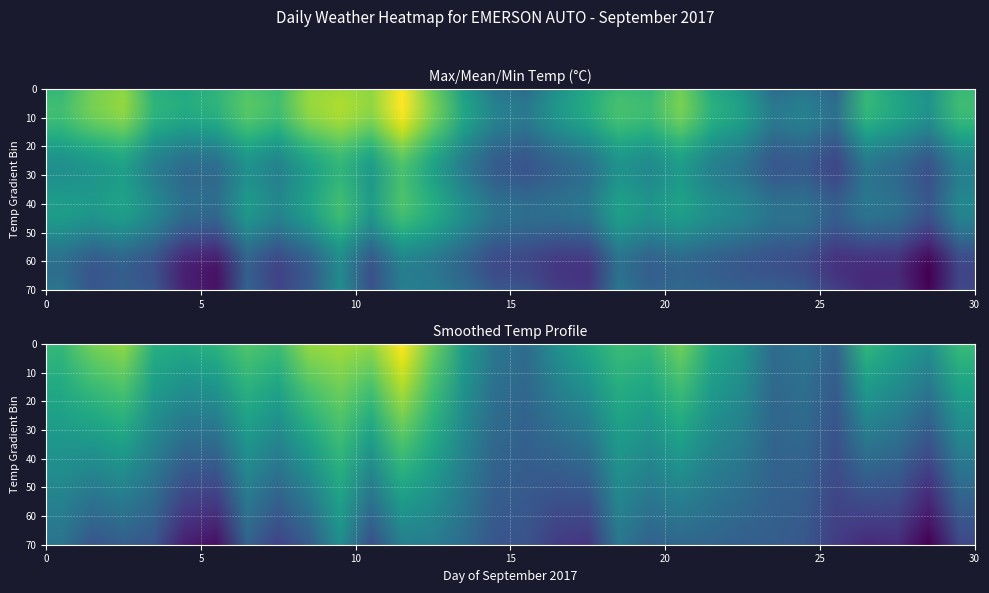

What is the difference between the maximum and minimum values in the min_temp series?

17.0